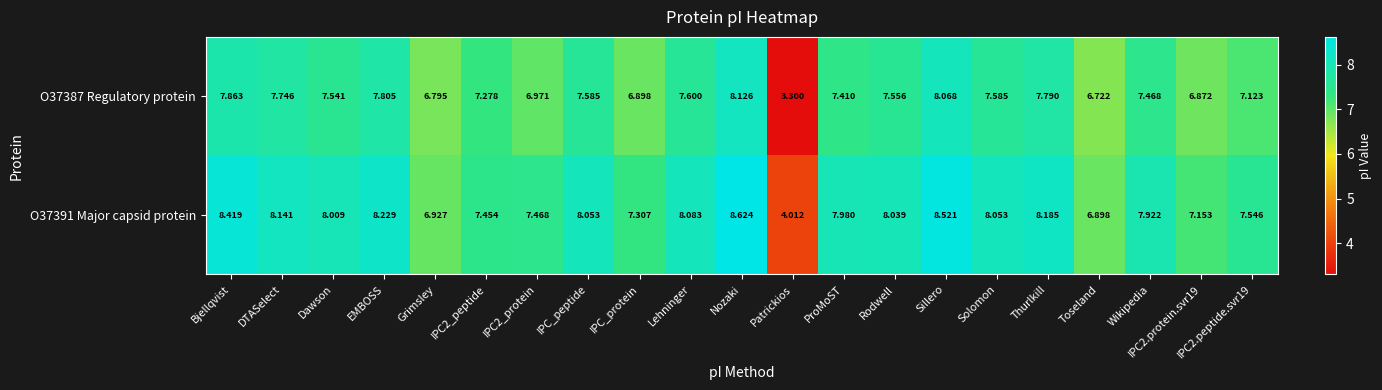

At which category is the sum across all series the highest?

Nozaki